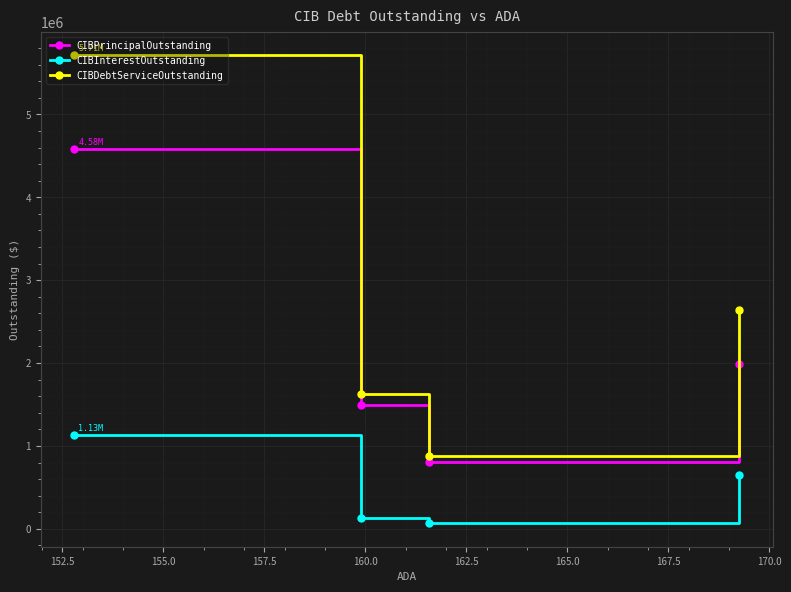

How many data points in CIBPrincipalOutstanding are less than 1985000?

2